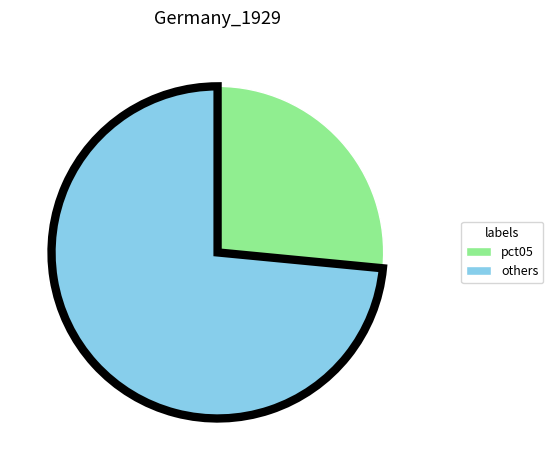

Is there any slice that represents more than half of the pie?

Yes